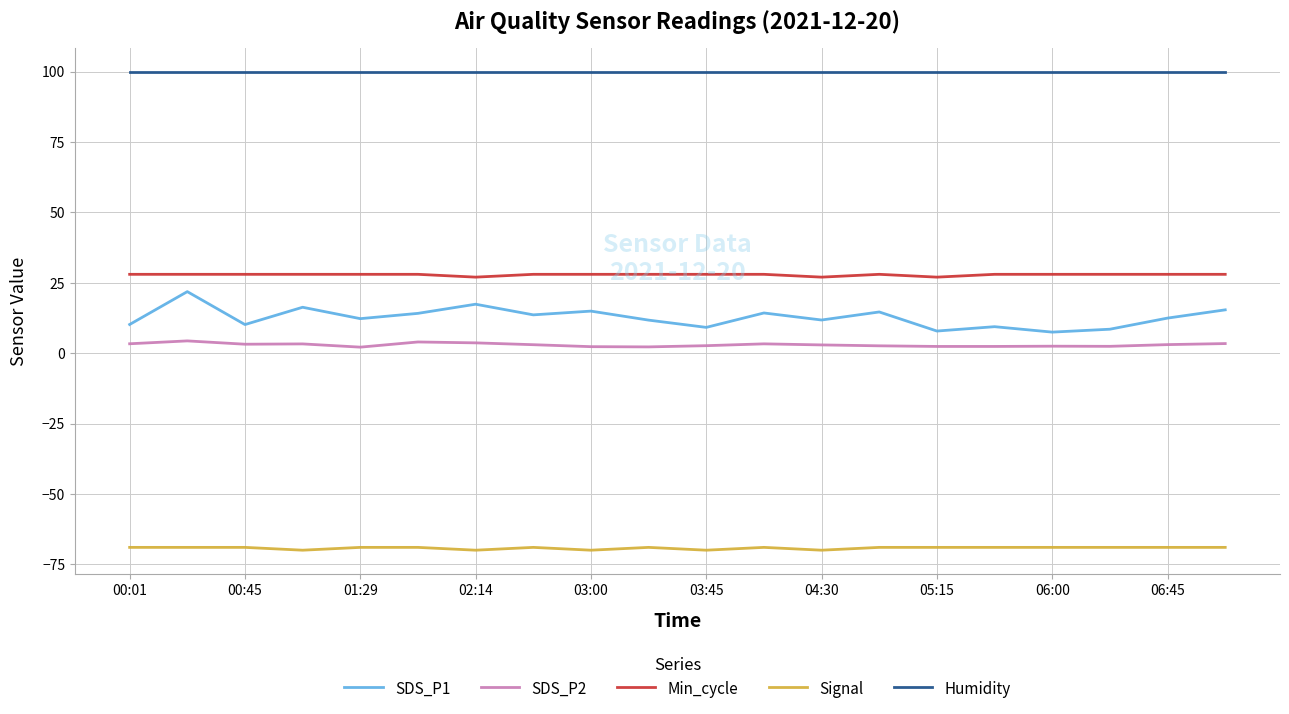

What is the difference between the maximum and minimum values in the SDS_P1 series?

14.4